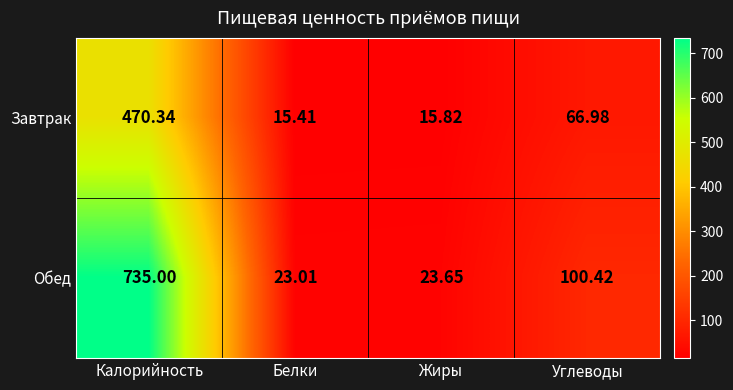

List the labels in order of Обед value, largest first.

Калорийность, Углеводы, Жиры, Белки